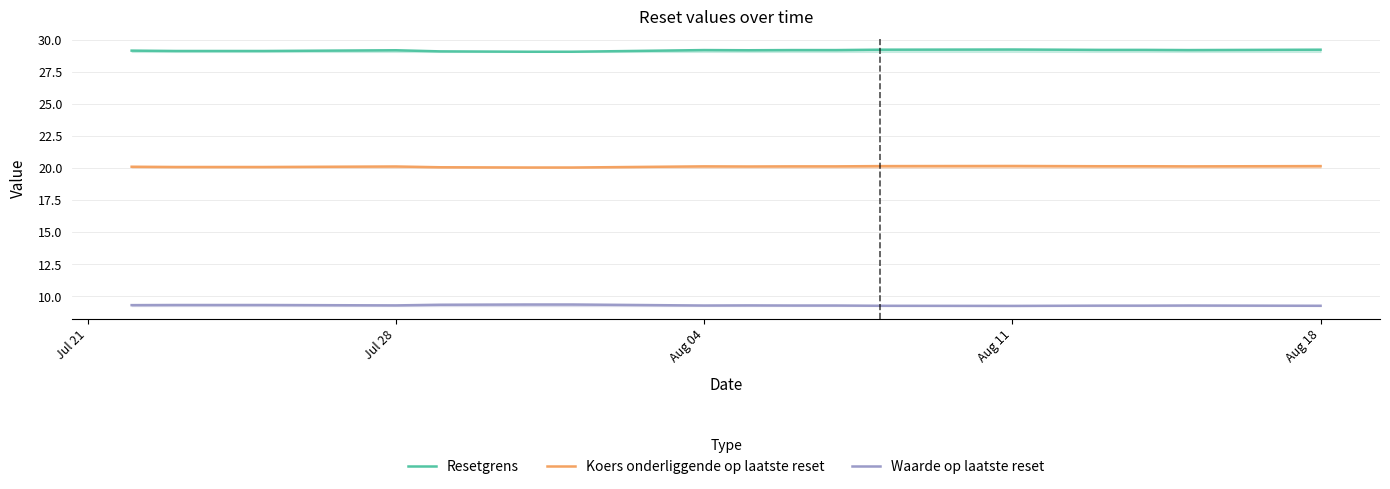

True or false: Koers onderliggende op laatste reset and Resetgrens intersect in this chart.

False